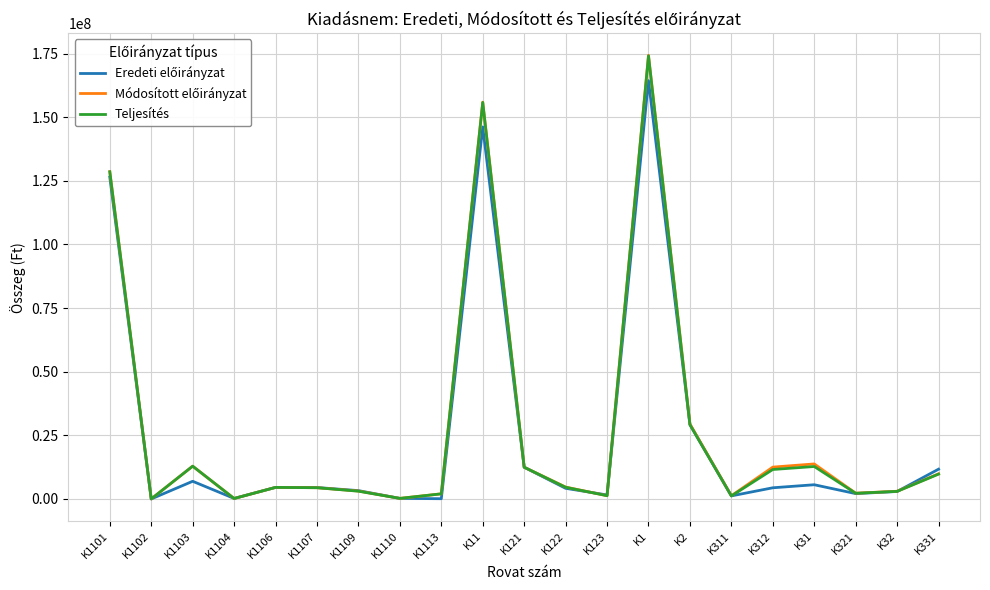

The value of Teljesítés at K31 is 12741057. True or false?

True